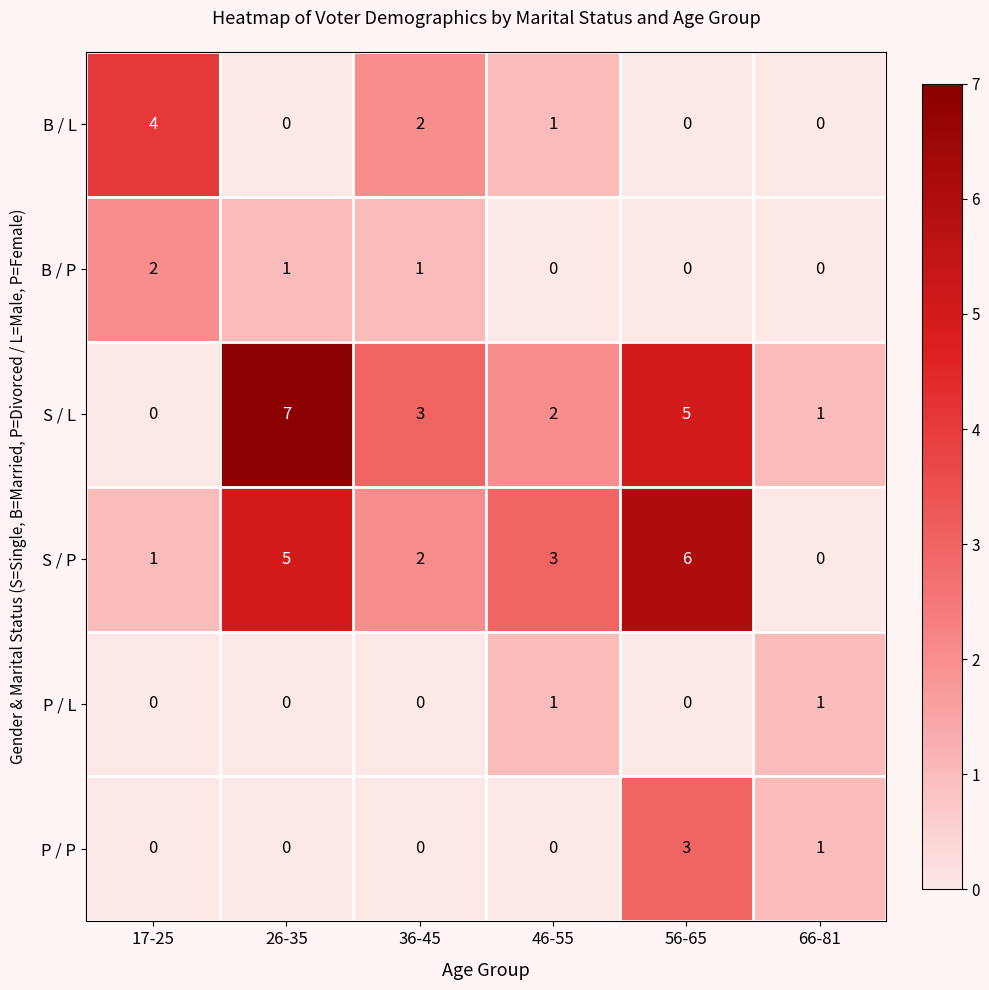

Which series has the largest total across all categories?

S / L